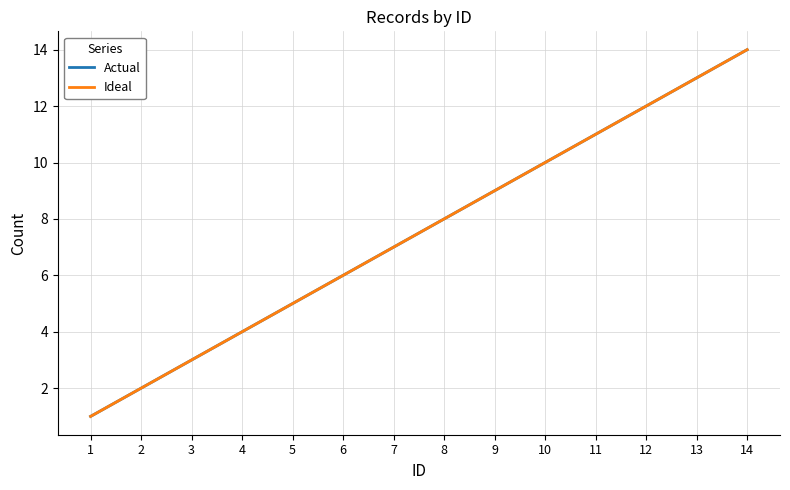

True or false: Ideal and Actual cross at least once.

False